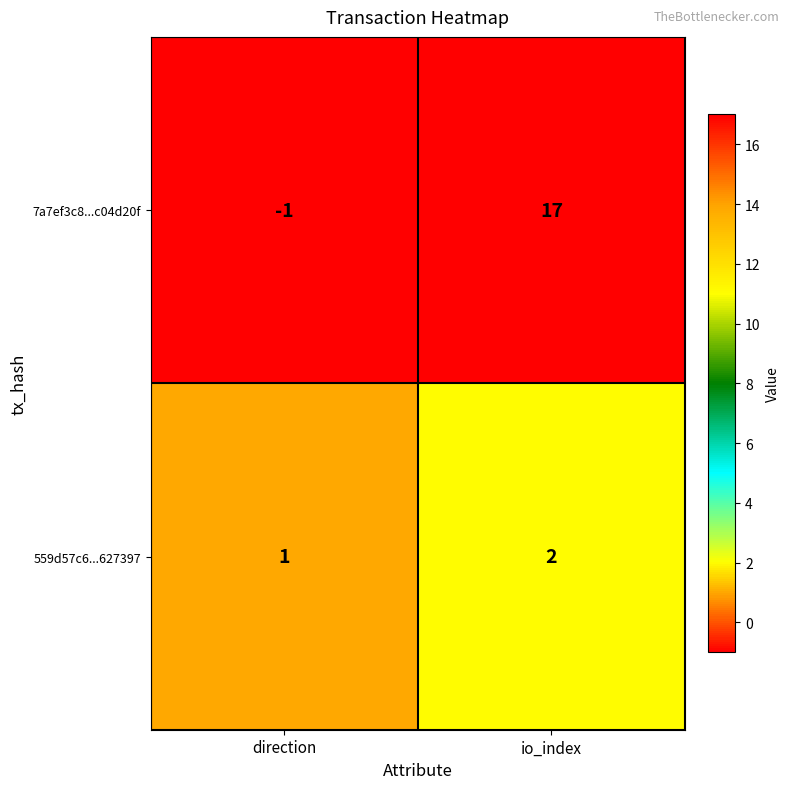

Which series has the largest total across all categories?

7a7ef3c8...c04d20f